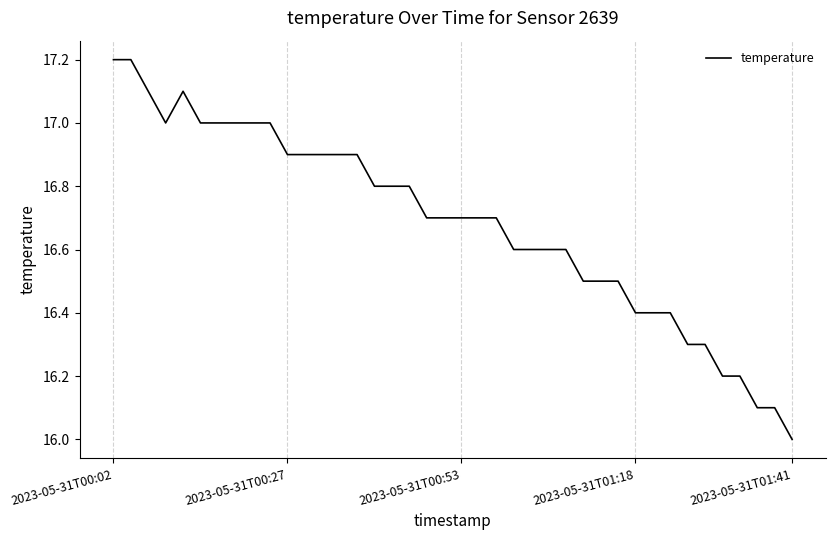

What is the greatest value displayed?

17.2